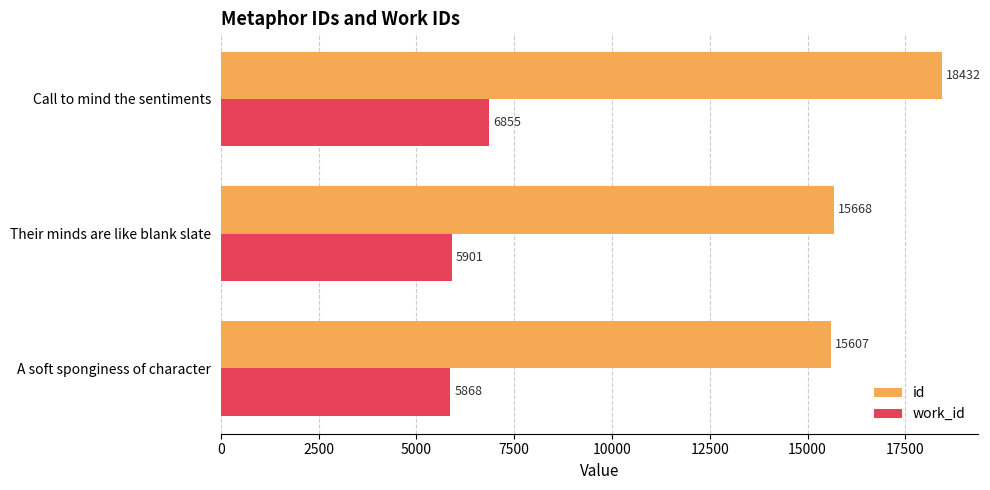

List the series in order of their peak value, lowest first.

work_id, id